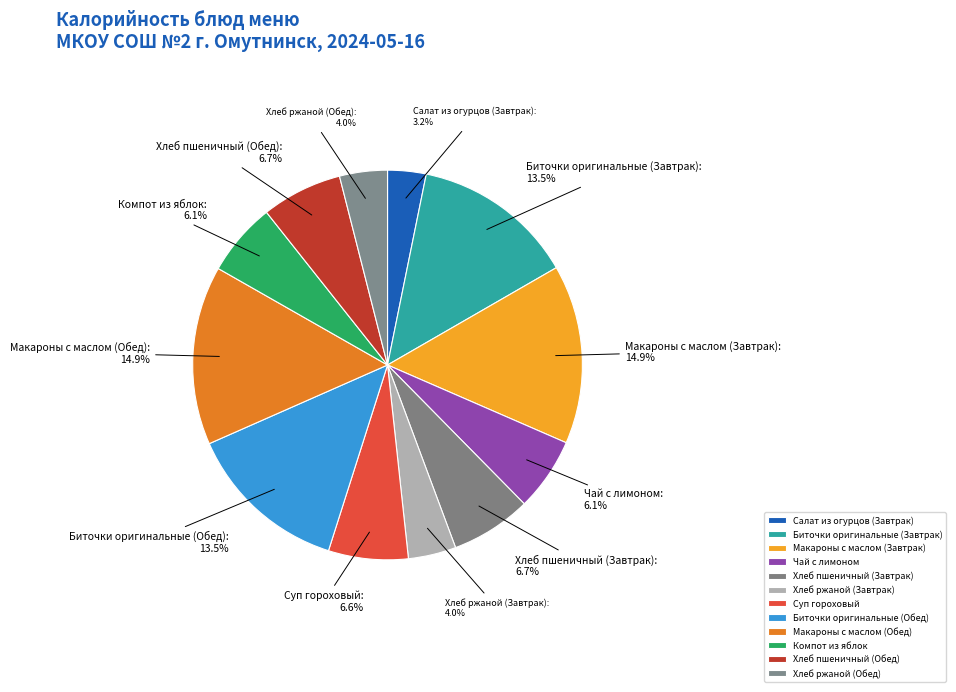

Is there a majority slice in this chart?

No